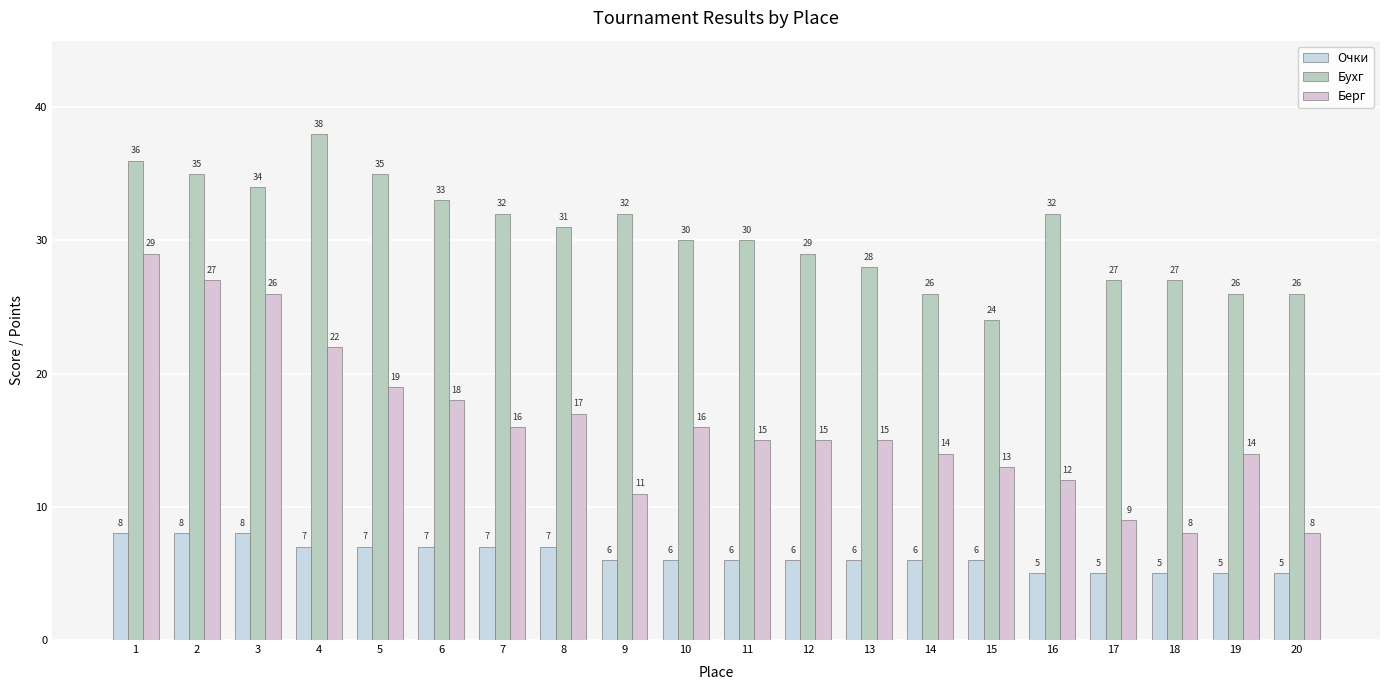

What is the spread (max minus min) of values at 19?

21